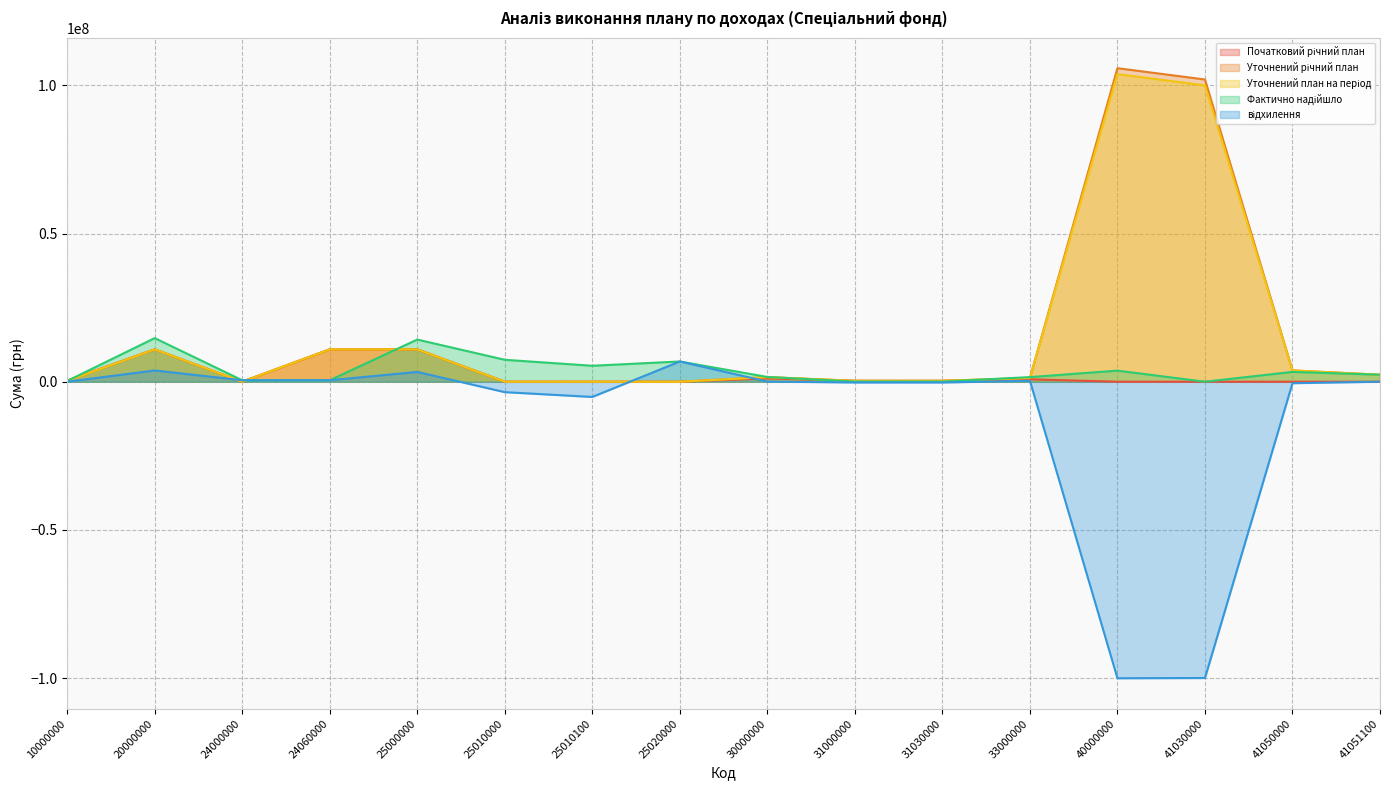

Which series has the largest total across all categories?

Уточнений річний план